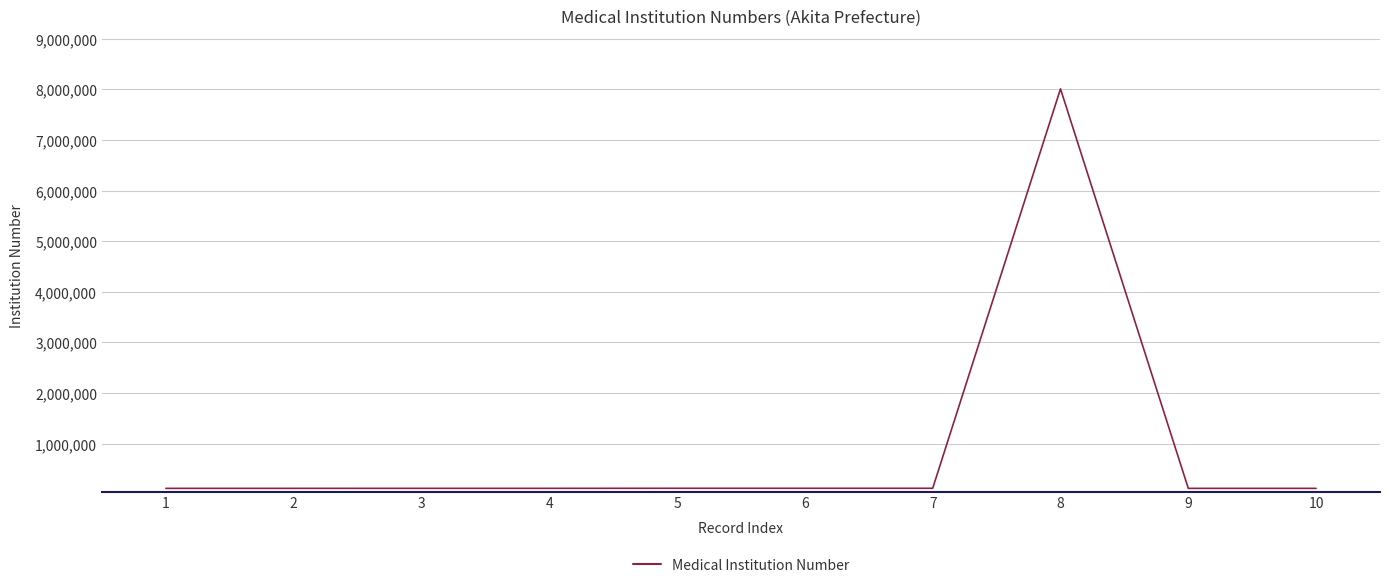

What is the approximate value at 9, to the nearest 50?

114100